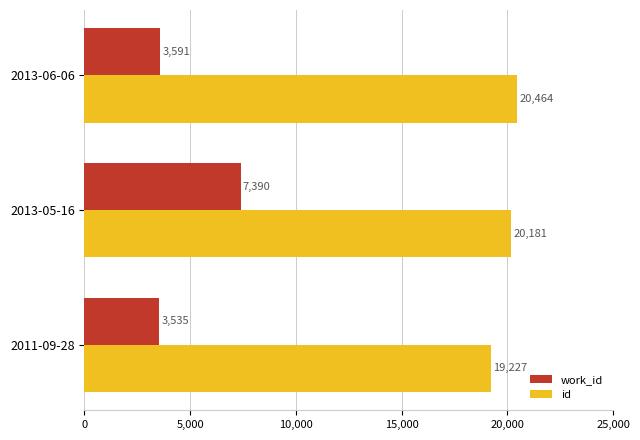

Between 2011-09-28 and 2013-06-06, which series saw the biggest shift?

id